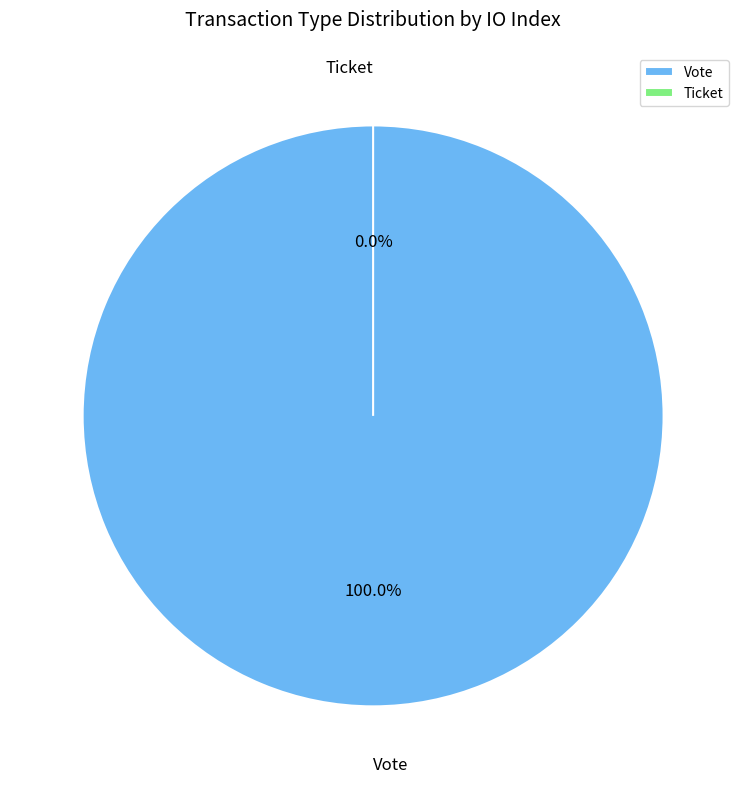

The Ticket slice represents 14% of the pie. True or false?

False